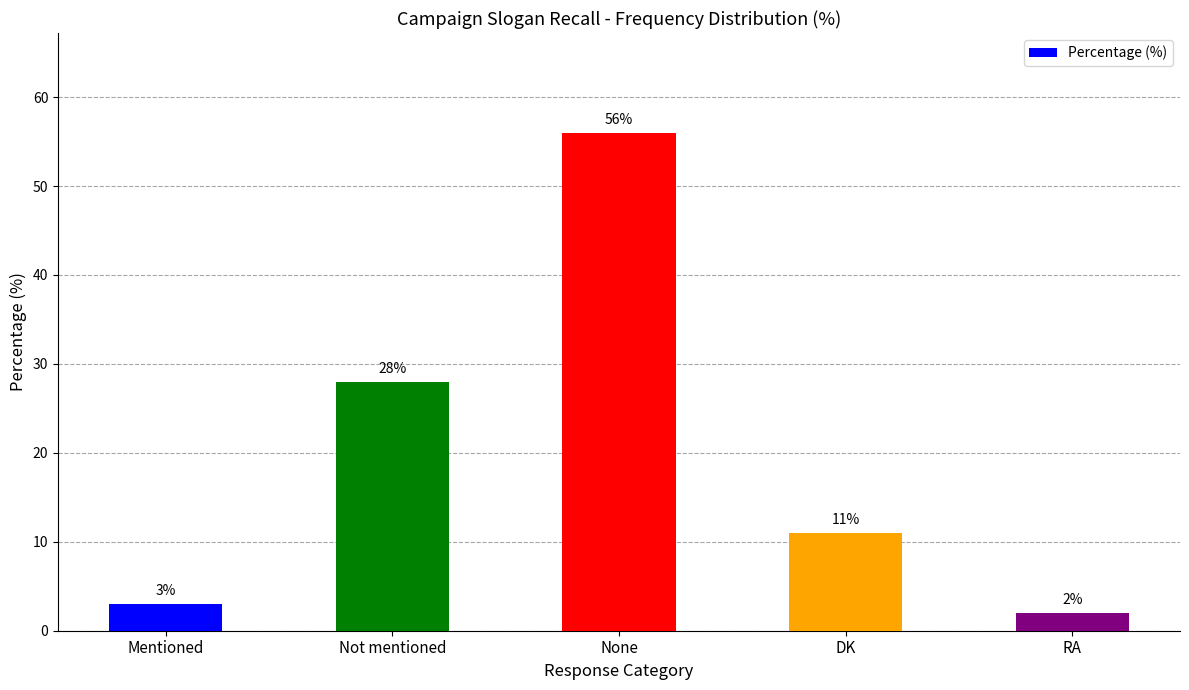

The value at DK is 5. True or false?

False